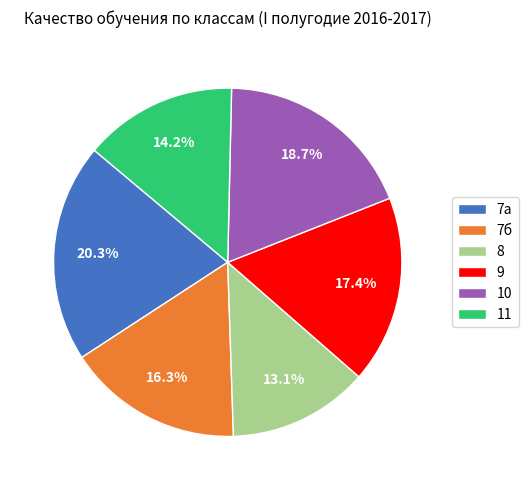

The 11 slice represents 5% of the pie. True or false?

False